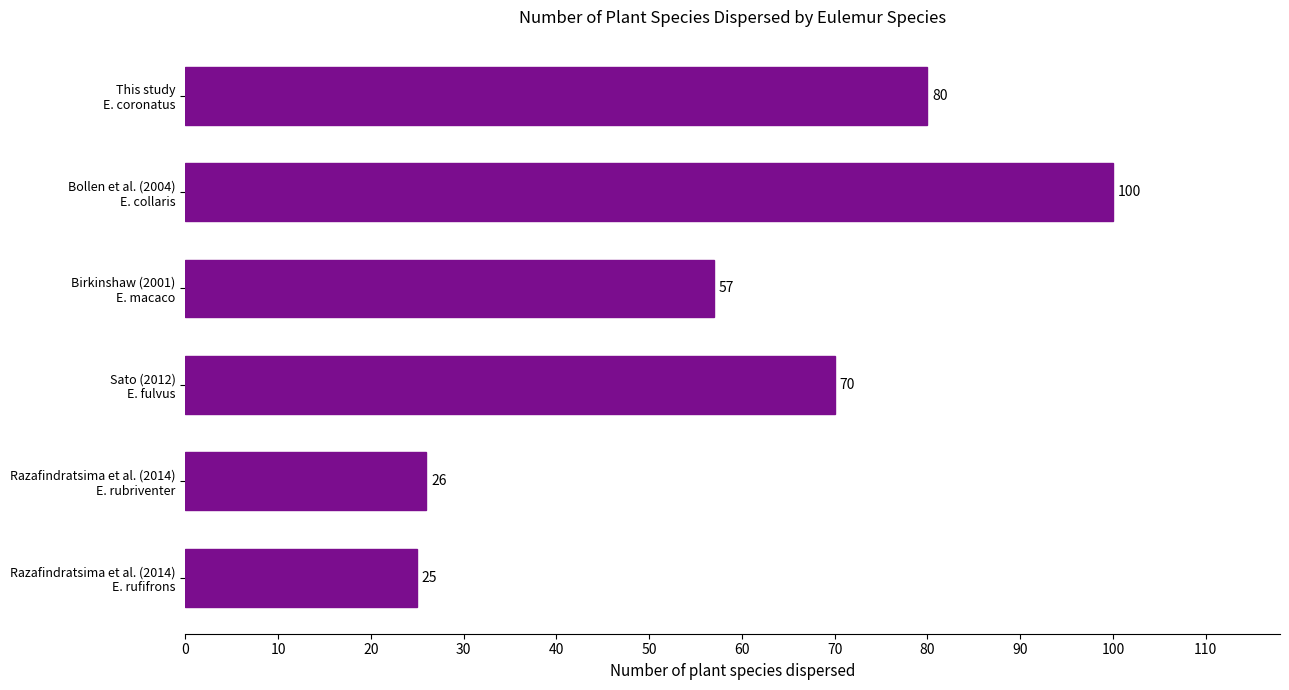

How many data points does each series have?

6